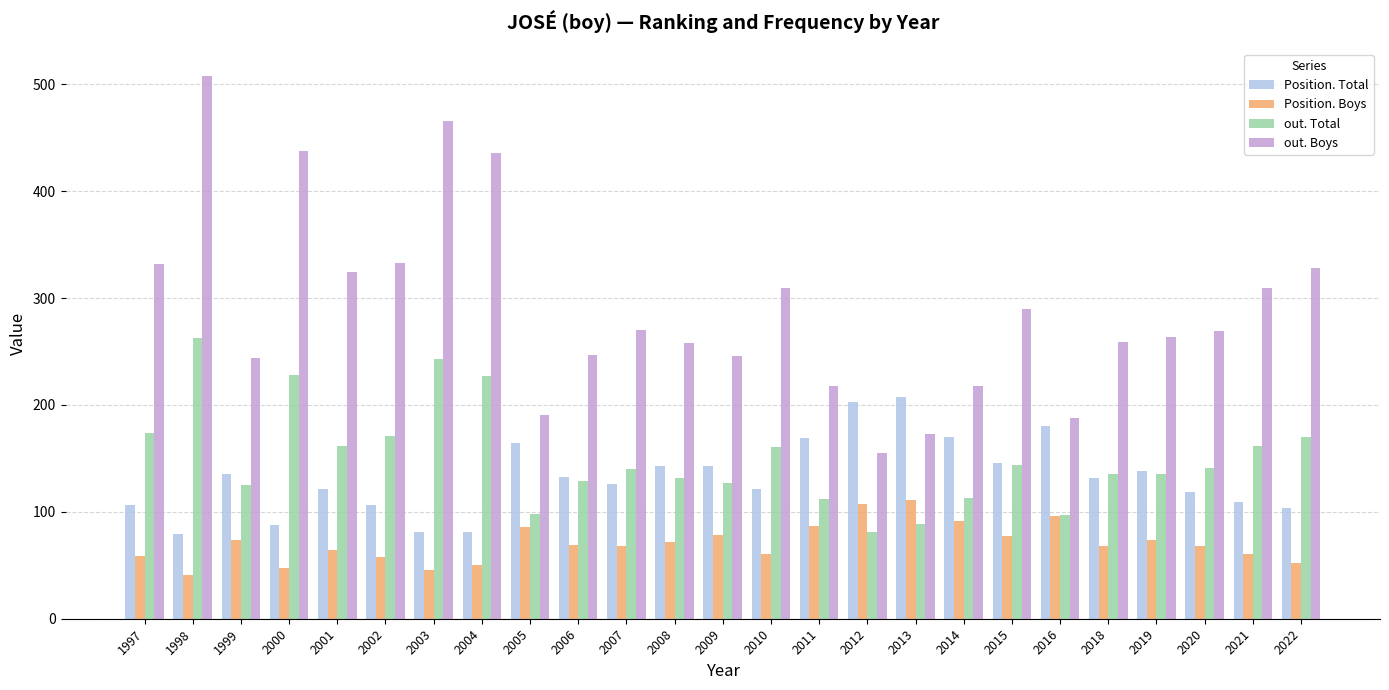

Rank the series by their maximum value, from highest to lowest.

out. Boys, out. Total, Position. Total, Position. Boys